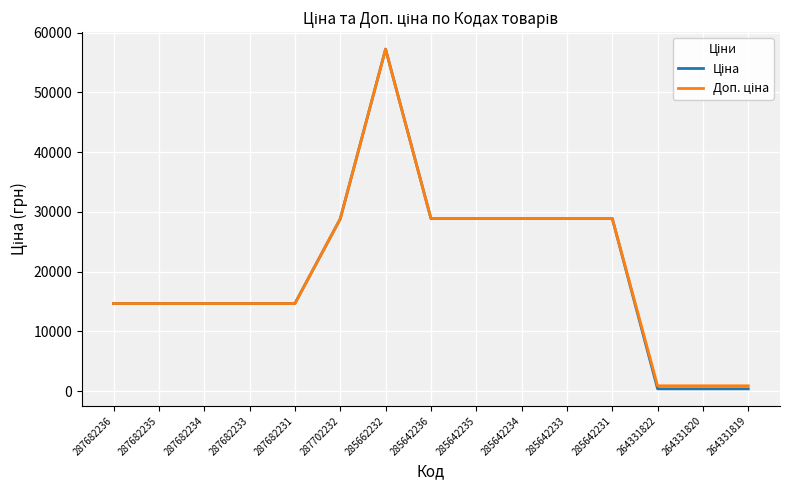

Which category has the highest value across all series?

285662232